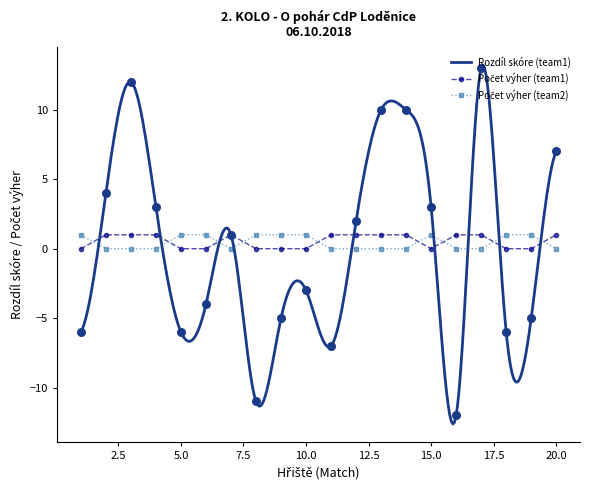

Is the value of Počet výher (team1) at 4 greater than the value of Počet výher (team2) at 5?

No